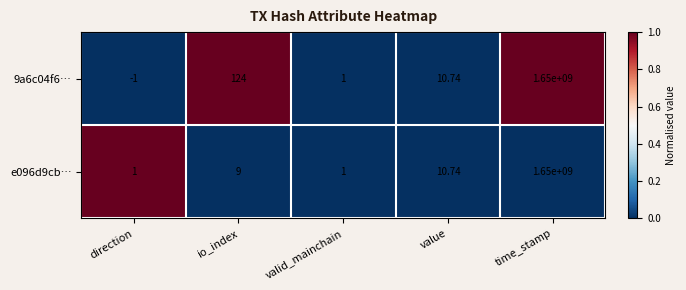

Which series changed the most between io_index and valid_mainchain?

9a6c04f6…